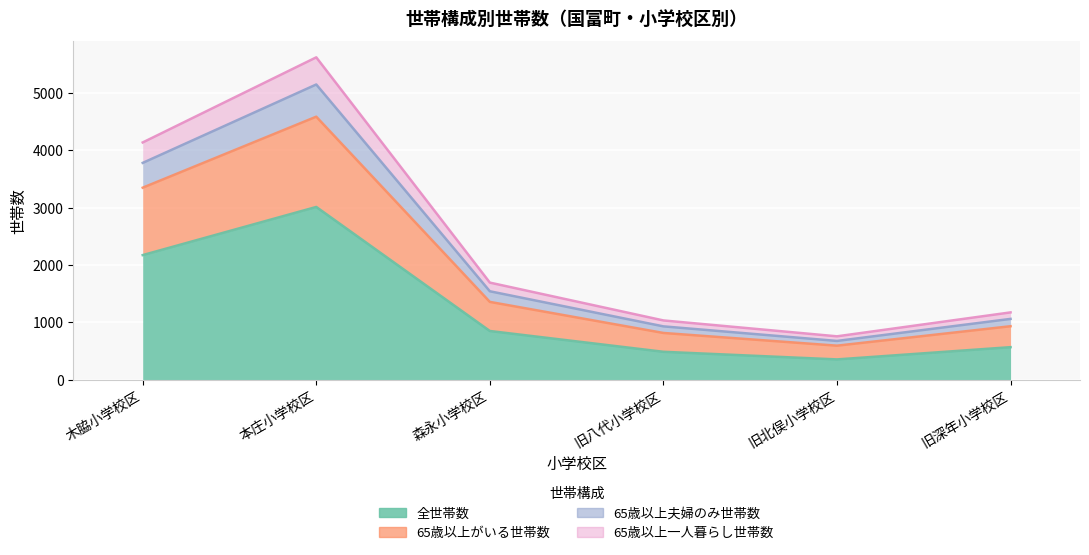

List the labels in order of 65歳以上一人暮らし世帯数 value, largest first.

本庄小学校区, 木脇小学校区, 森永小学校区, 旧深年小学校区, 旧八代小学校区, 旧北俣小学校区